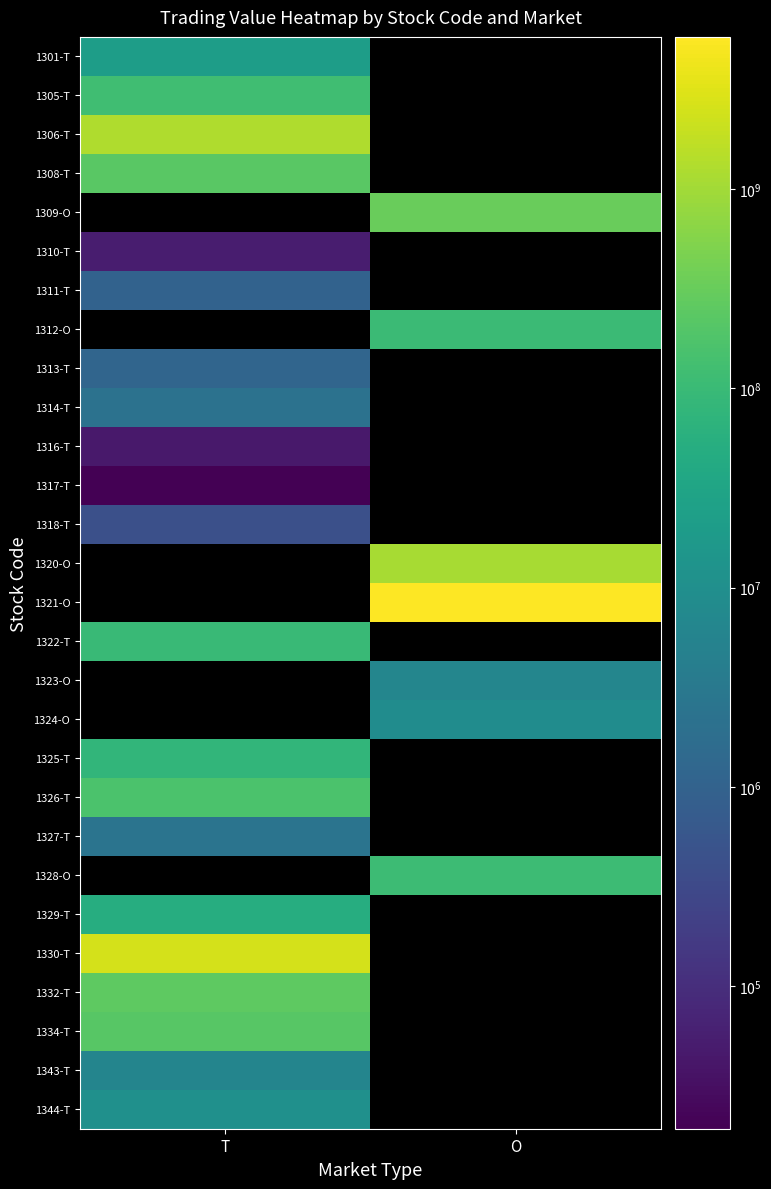

Between T and O, which is larger?

O